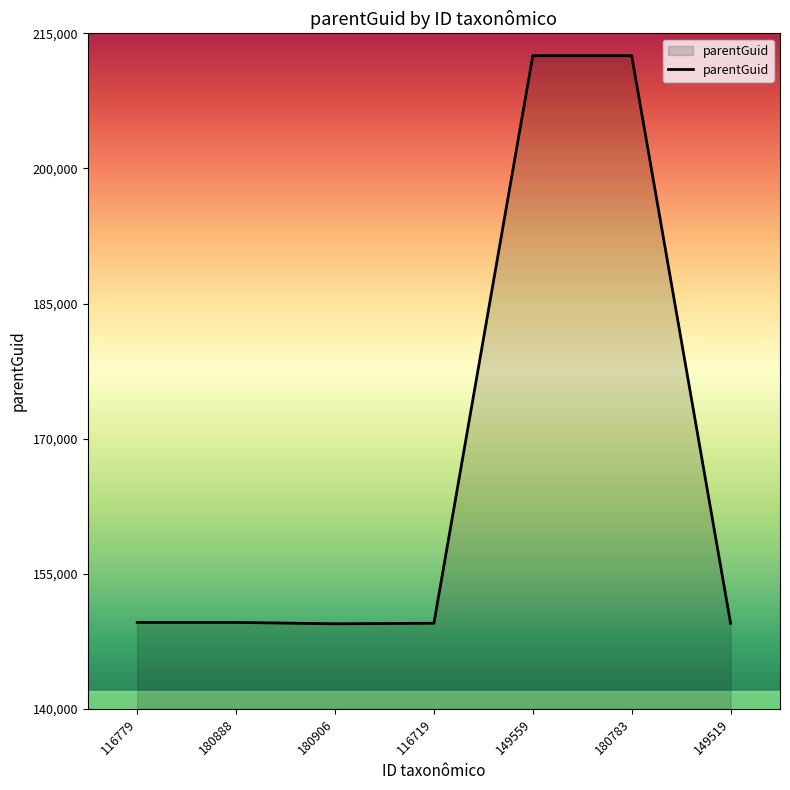

Count the number of categories in the chart.

7